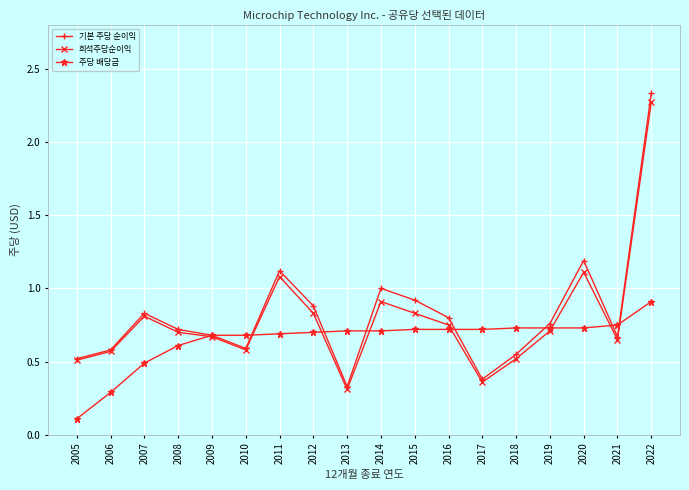

How many times do 희석주당순이익 and 주당 배당금 cross each other?

8